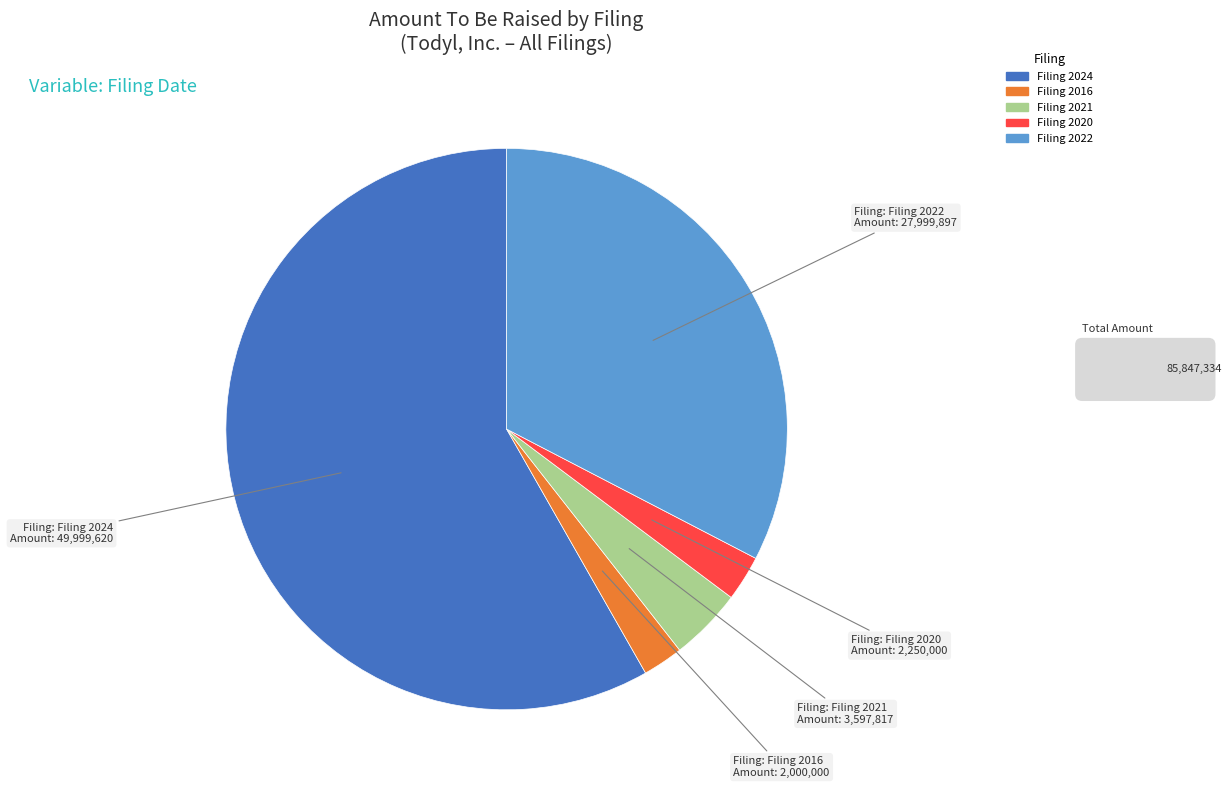

How many slices are in this pie chart?

5